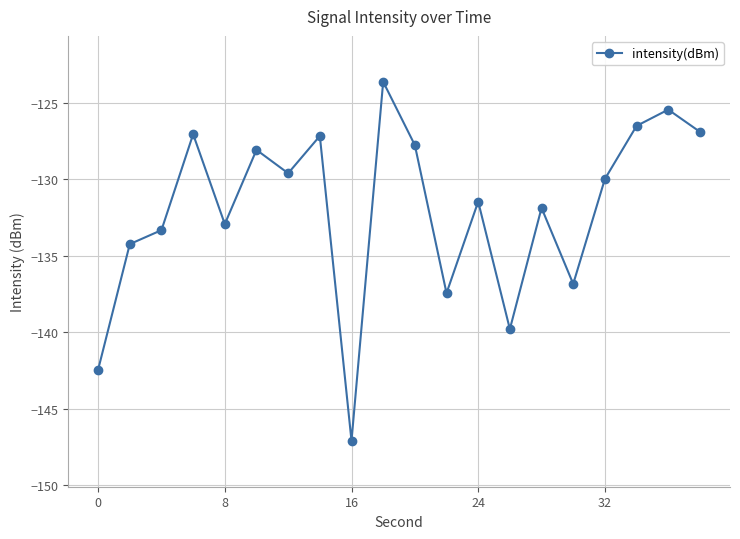

True or false: there are more than 0 points higher than both neighbors.

True